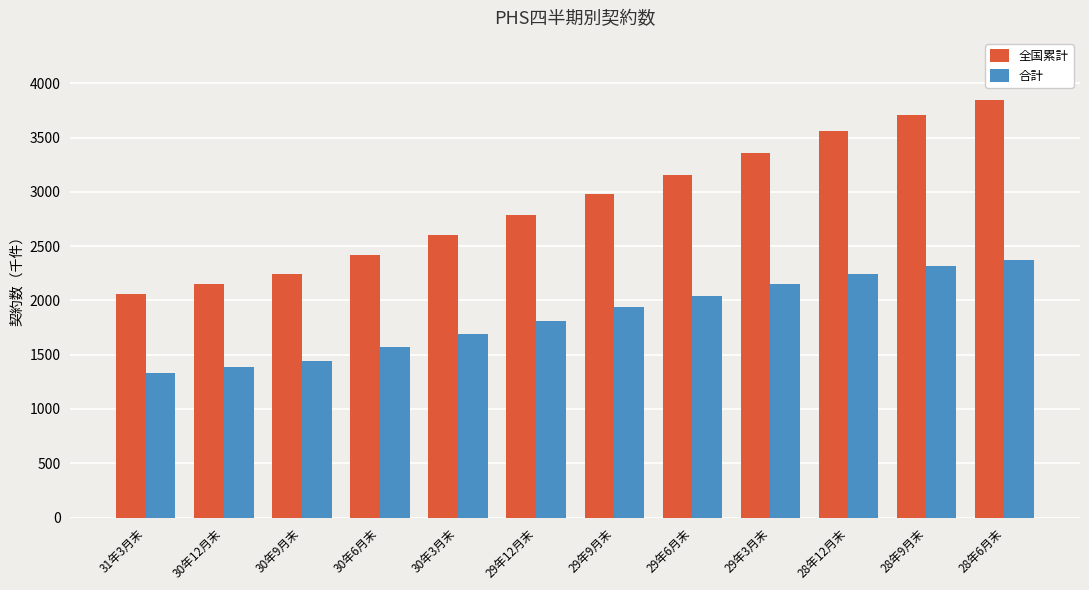

What is the label of the 8th bar from the right?

30年3月末